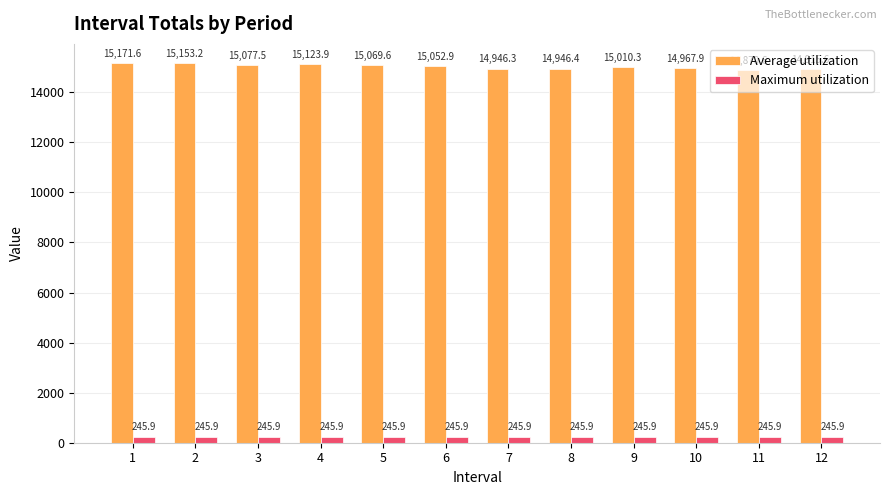

What is the value of the Maximum utilization bar at the 7th from the left?

245.9